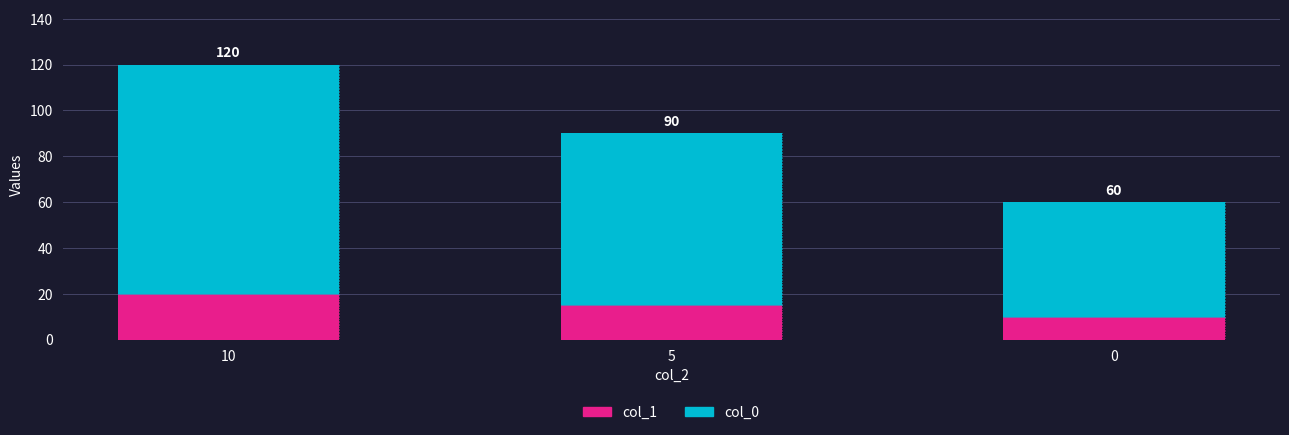

Where does the col_0 series first go above 75?

10